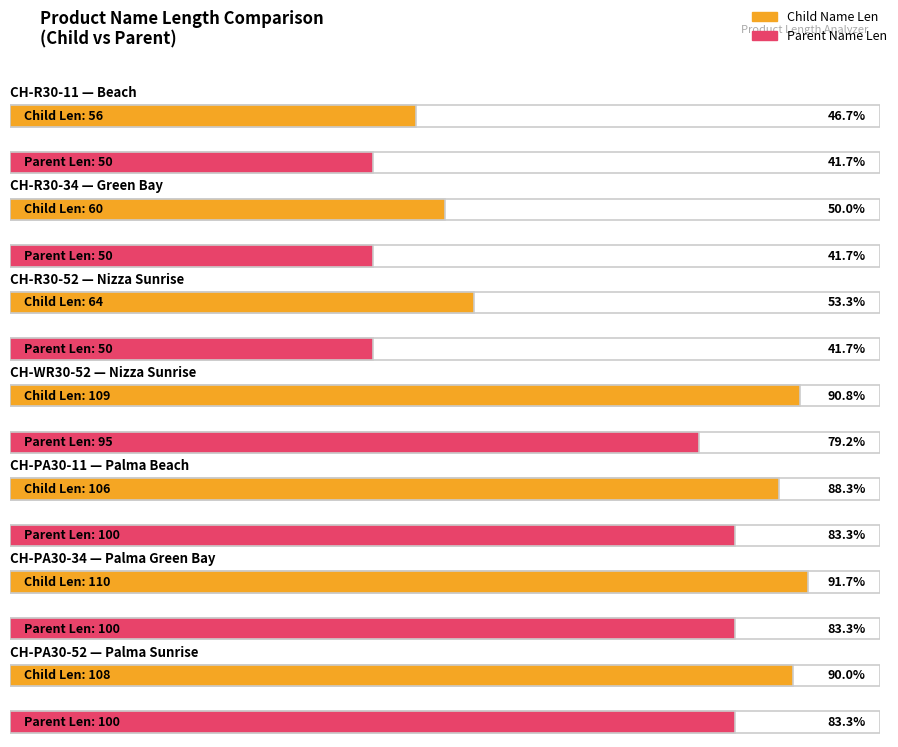

Reading left to right, extract all data points from this chart.

Name 1 Len: 56	60	64	109	106	110	108
Name 3 Len: 50	50	50	95	100	100	100